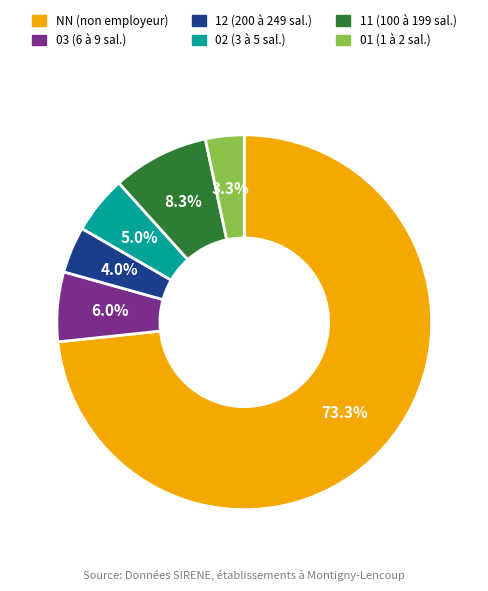

Combined, do 12 and 11 account for over 50%?

No